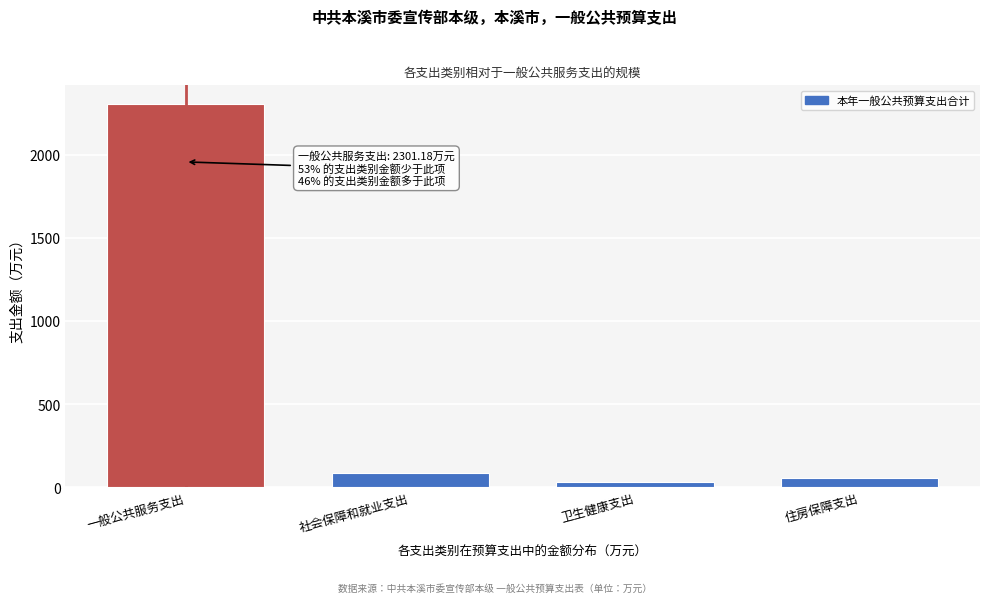

Reading left to right, extract all data points from this chart.

一般公共服务支出=2301.2	社会保障和就业支出=86.3	卫生健康支出=32.6	住房保障支出=55.9